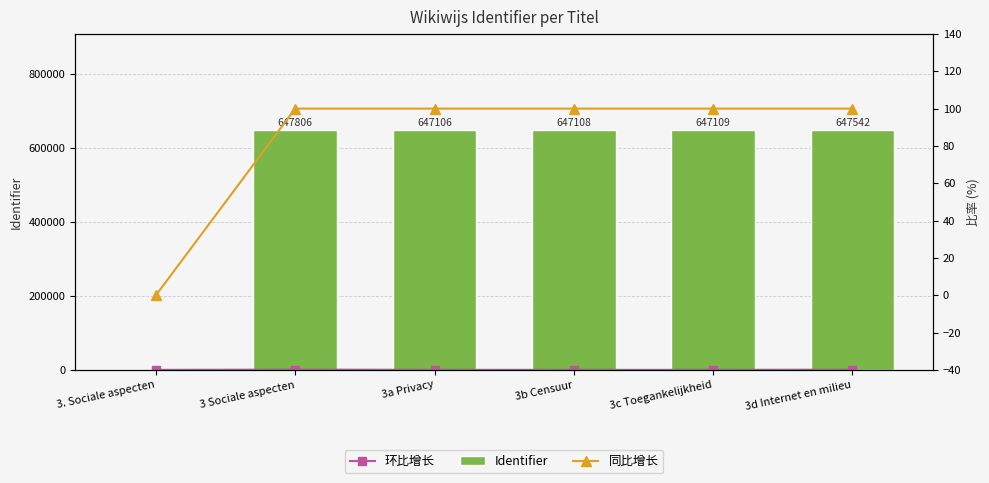

Which series has the largest total across all categories?

Identifier